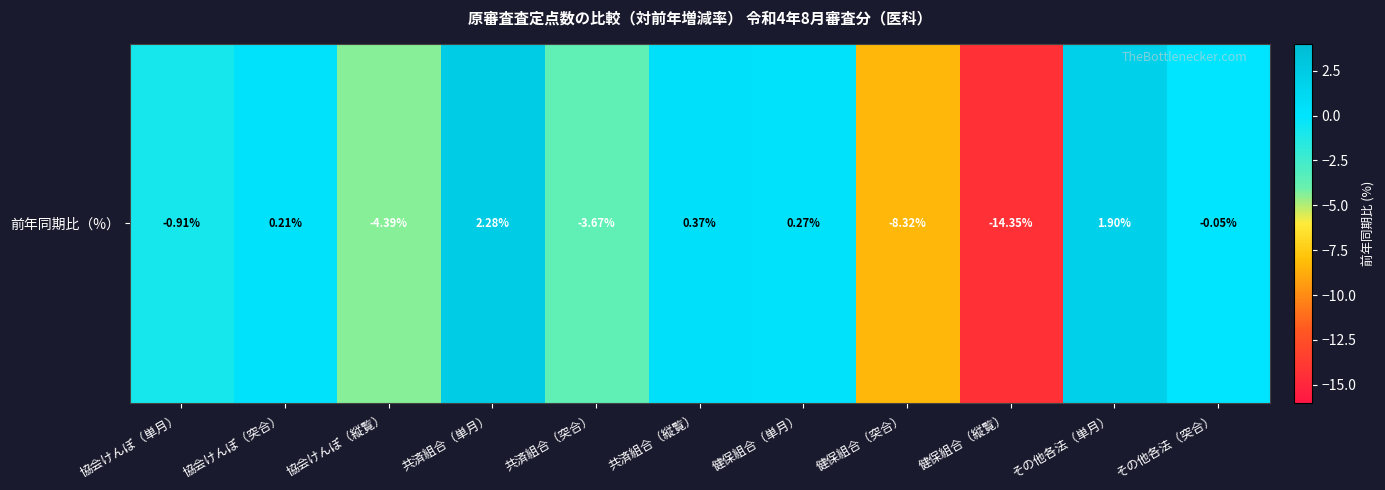

List the labels in order of value, smallest first.

健保組合（縦覧）, 健保組合（突合）, 協会けんぽ（縦覧）, 共済組合（突合）, 協会けんぽ（単月）, その他各法（突合）, 協会けんぽ（突合）, 健保組合（単月）, 共済組合（縦覧）, その他各法（単月）, 共済組合（単月）